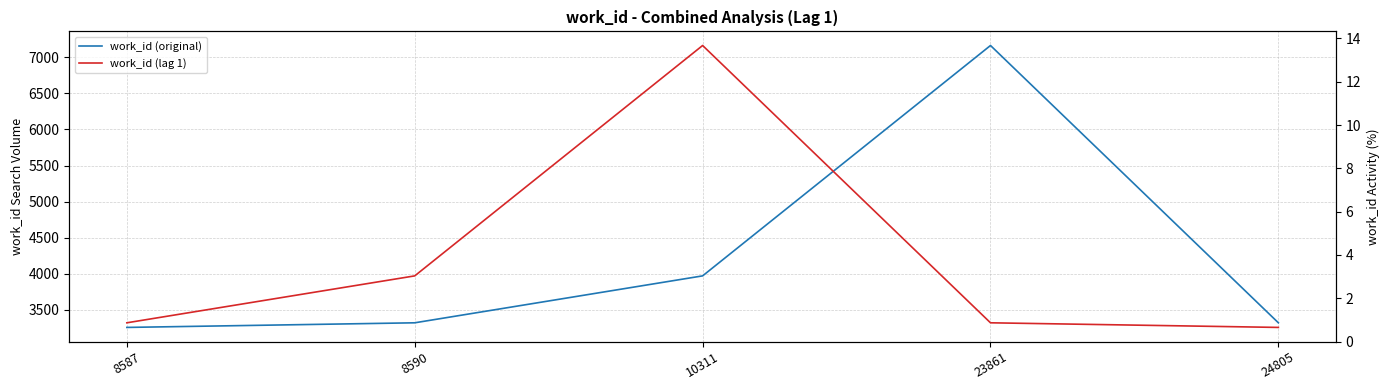

Where is work_id (lag 1) nearest to the value 5210?

8590